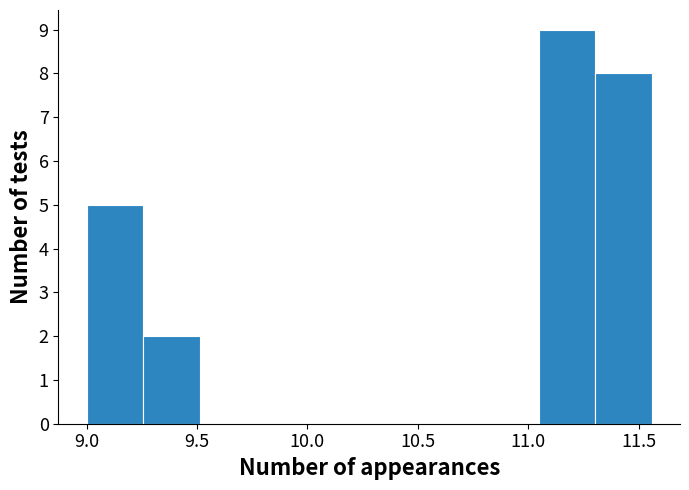

Which range on the x-axis has the tallest bar?

11.05 to 11.30